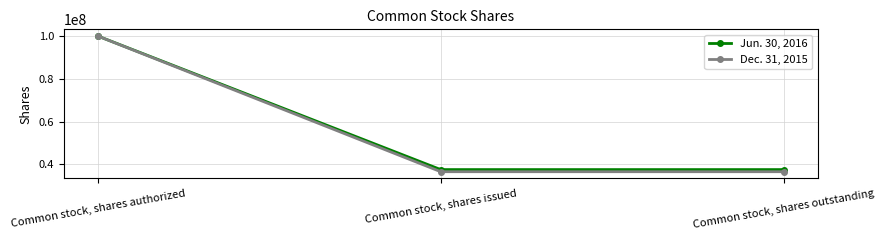

Which series has the widest spread of values?

Dec. 31, 2015